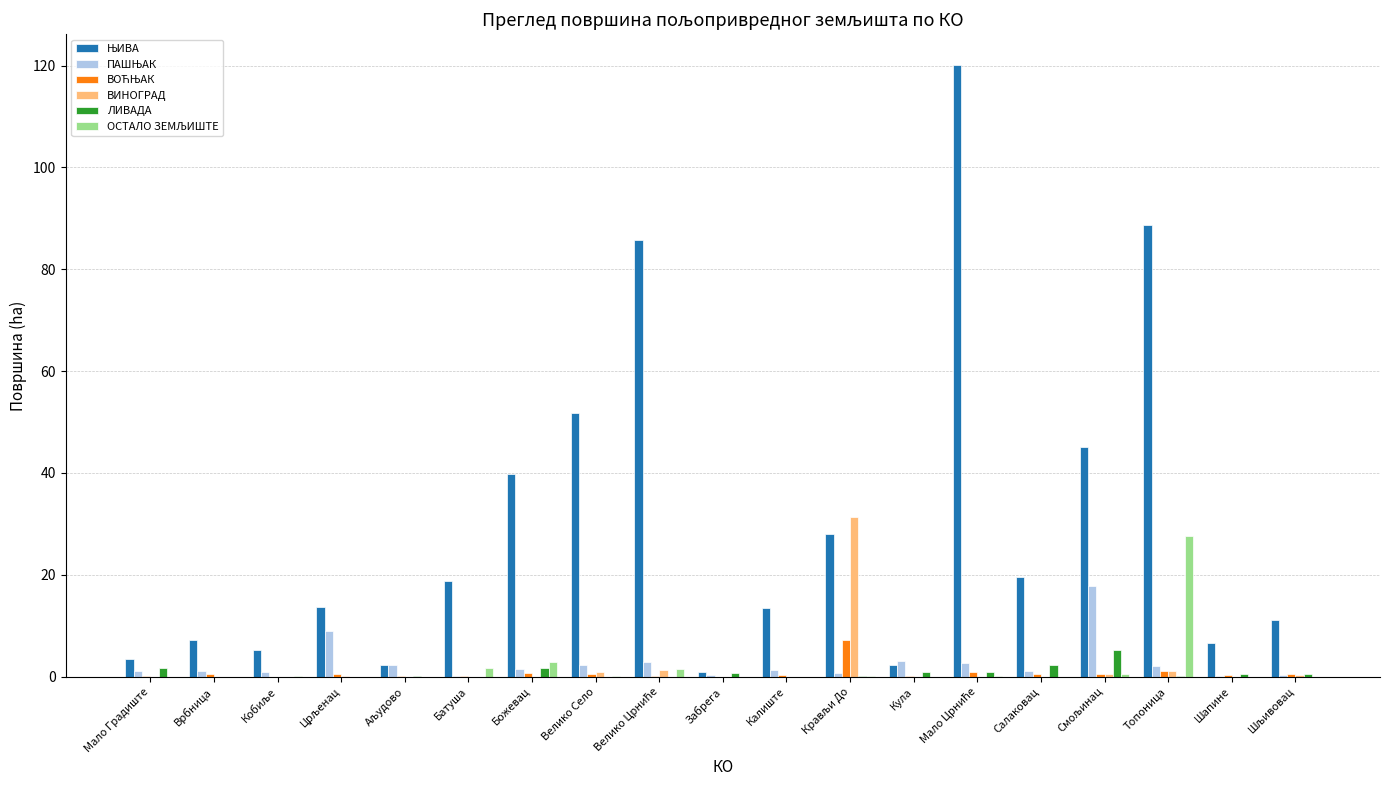

What position from the left is Смољинац?

16